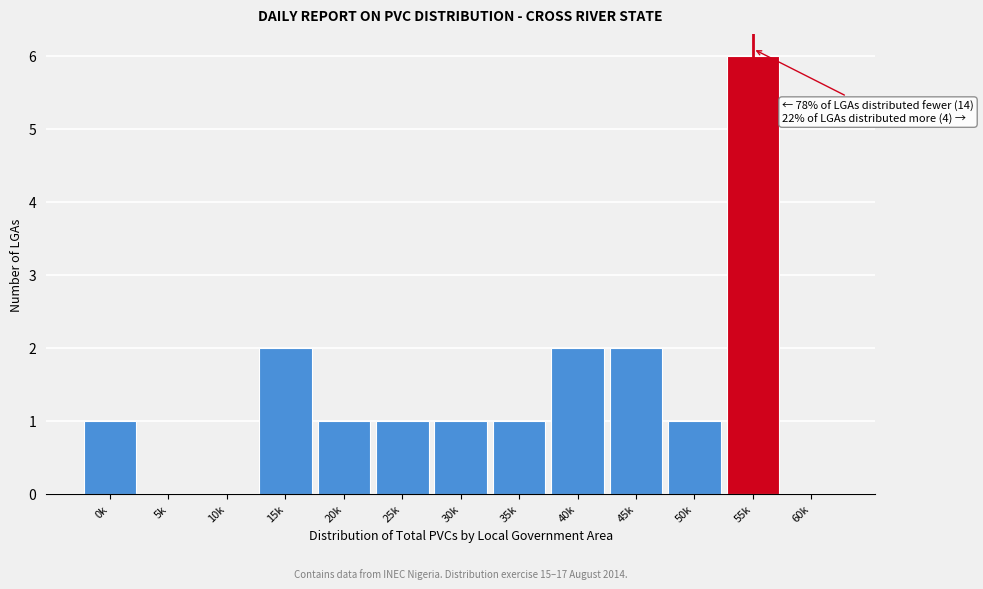

Reading left to right, what are all the values shown in this chart?

0k=1	5k=0	10k=0	15k=2	20k=1	25k=1	30k=1	35k=1	40k=2	45k=2	50k=1	55k=6	60k=0